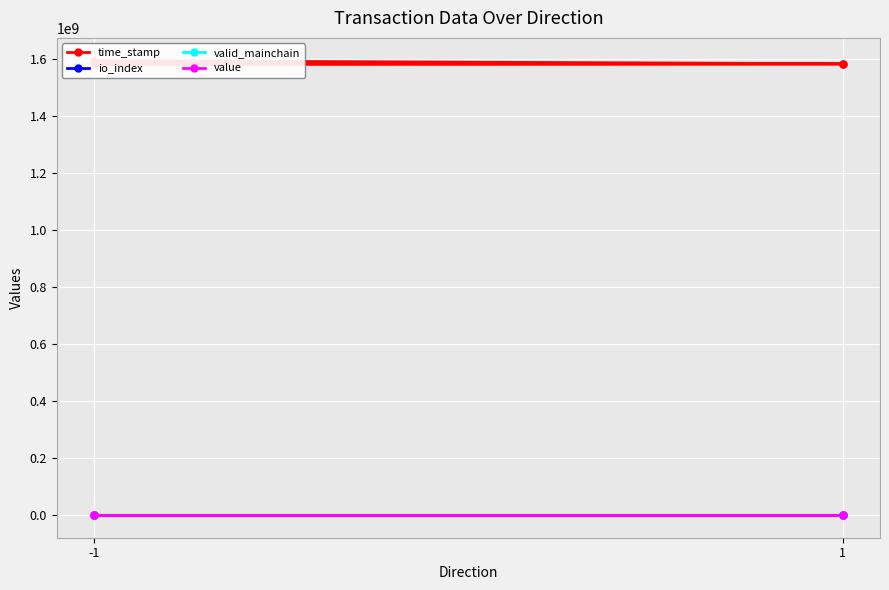

What are all the series names shown in the legend?

time_stamp, io_index, valid_mainchain, value